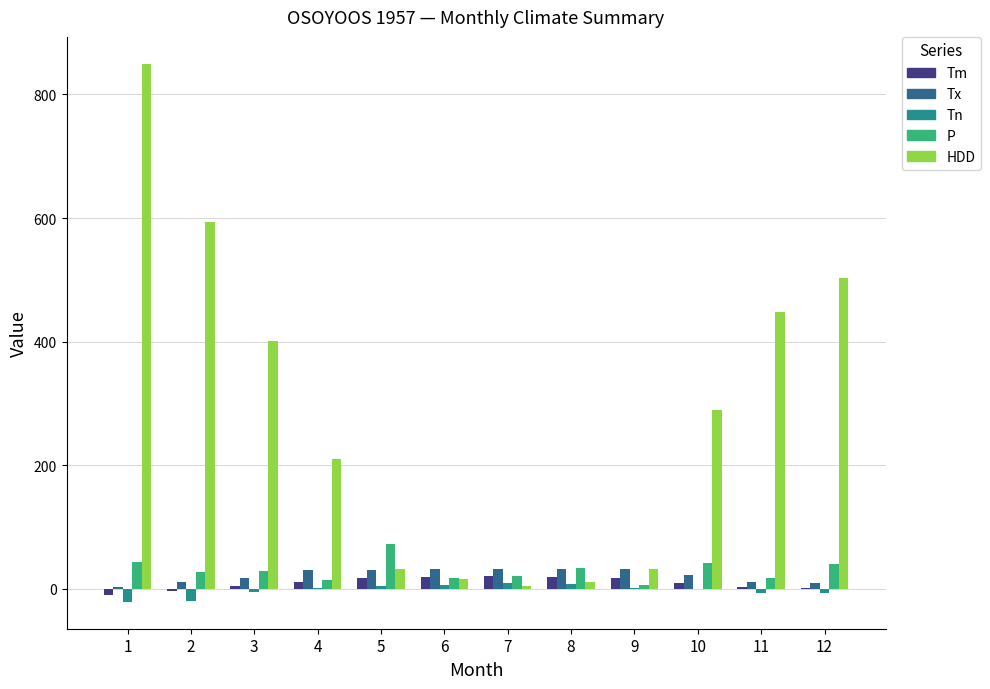

Which series has the largest total across all categories?

HDD